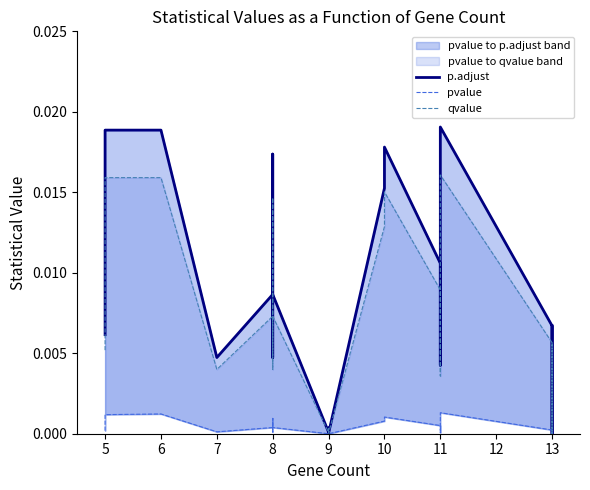

Is this an area chart (filled region under the line)?

No